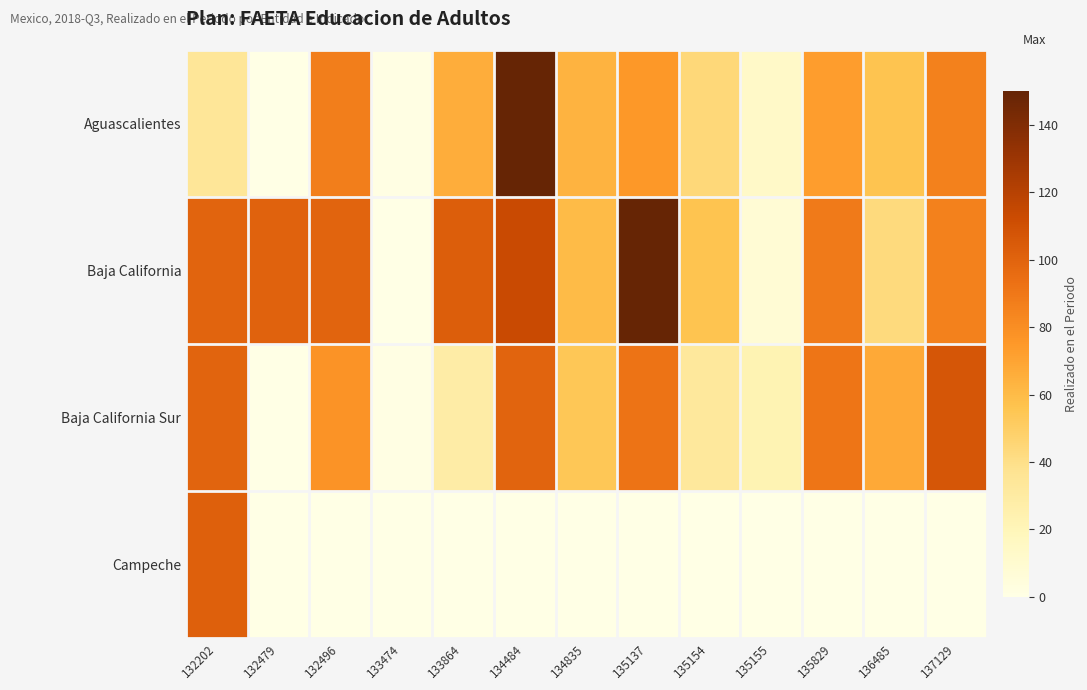

Between 132479 and 132496, which is larger?

132496